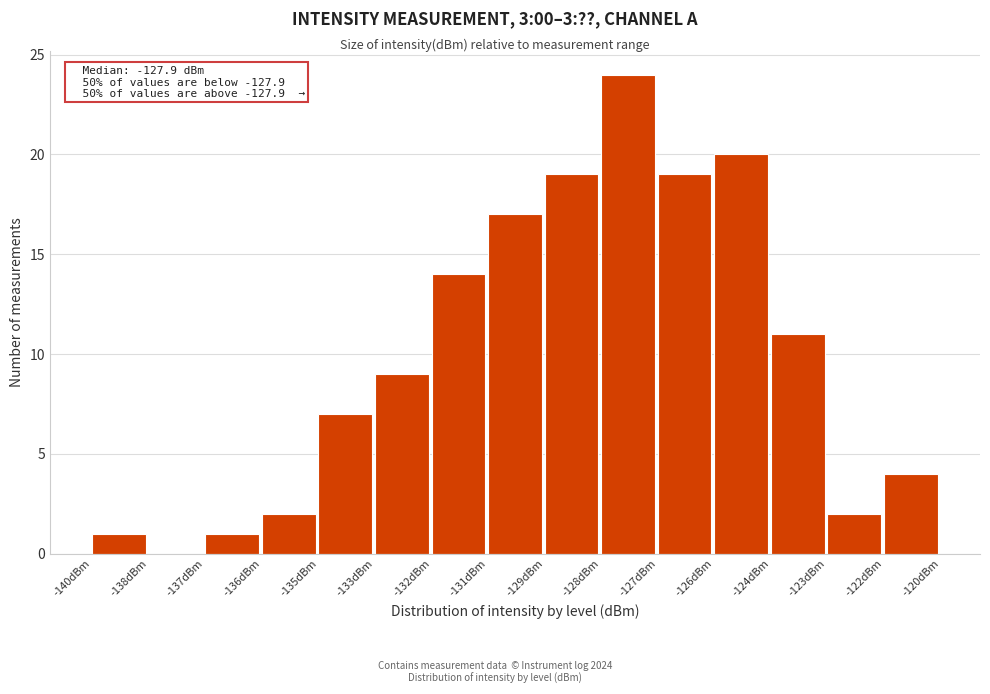

Reading left to right, list all the values displayed in this chart.

-140dBm=1	-138dBm=0	-137dBm=1	-136dBm=2	-135dBm=7	-133dBm=9	-132dBm=14	-131dBm=17	-129dBm=19	-128dBm=24	-127dBm=19	-126dBm=20	-124dBm=11	-123dBm=2	-122dBm=4